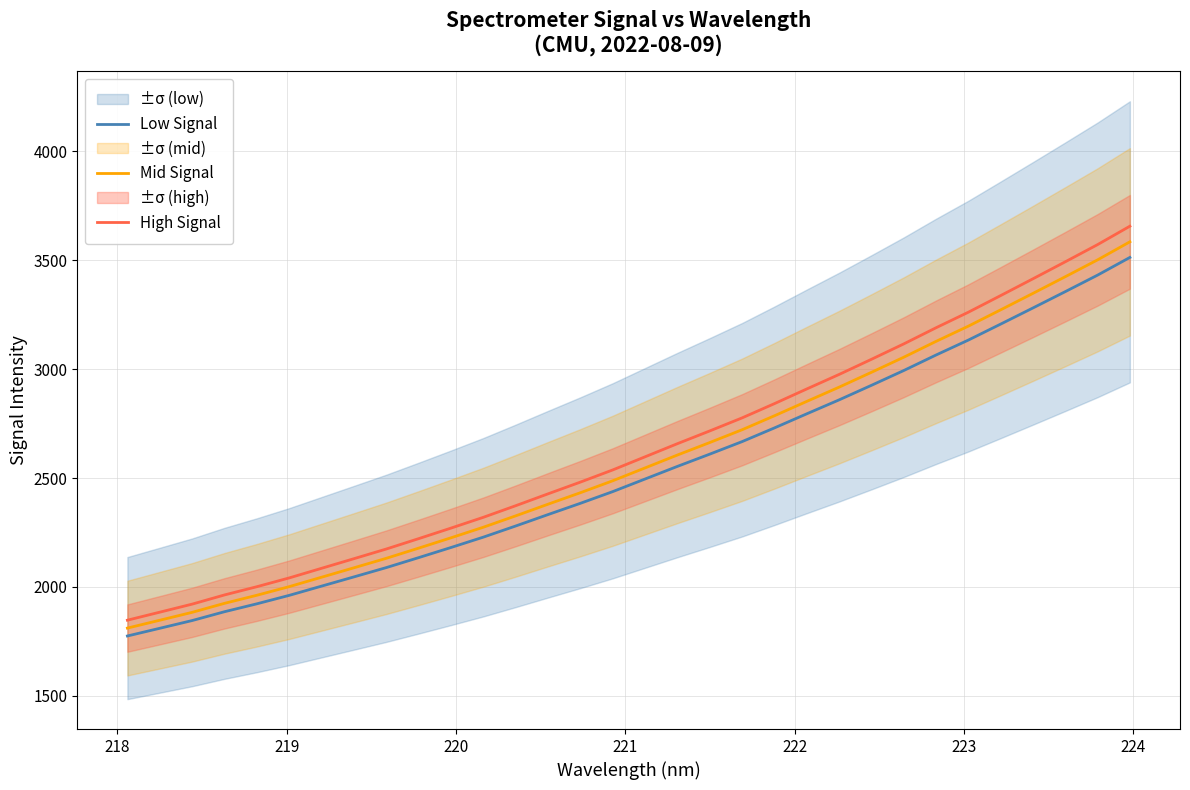

True or false: High Signal and Low Signal intersect in this chart.

False